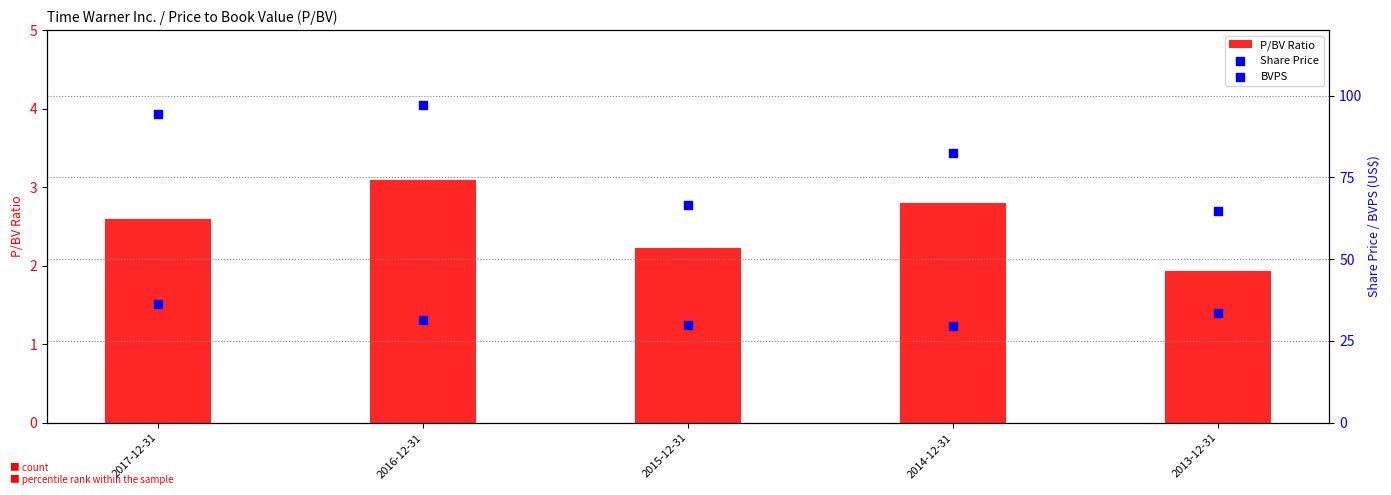

Which series contains the lowest Y value?

P/BV Ratio